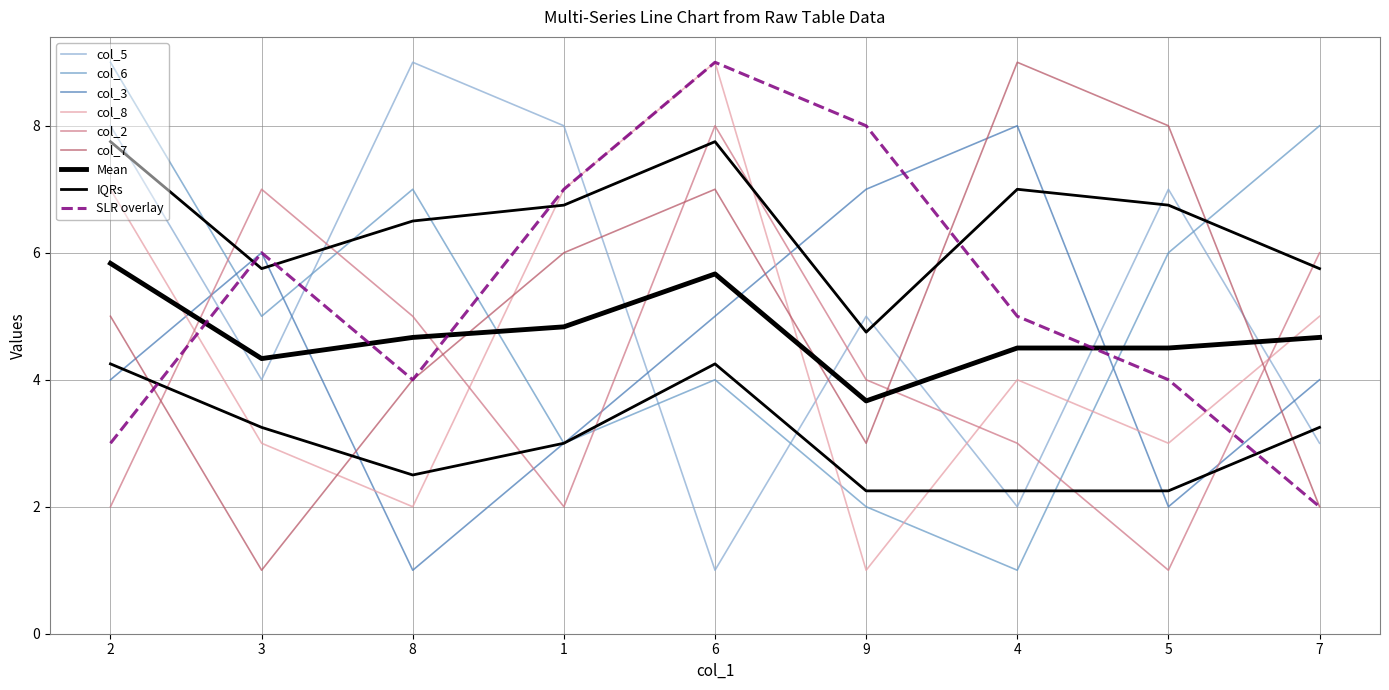

Reading right to left, what are all the values shown in this chart?

col_5: 7=3	5=7	4=2	9=5	6=1	1=8	8=9	3=4	2=8
col_8: 7=5	5=3	4=4	9=1	6=9	1=7	8=2	3=3	2=7
col_6: 7=8	5=6	4=1	9=2	6=4	1=3	8=7	3=5	2=9
col_2: 7=6	5=1	4=3	9=4	6=8	1=2	8=5	3=7	2=2
col_3: 7=4	5=2	4=8	9=7	6=5	1=3	8=1	3=6	2=4
col_7: 7=2	5=8	4=9	9=3	6=7	1=6	8=4	3=1	2=5